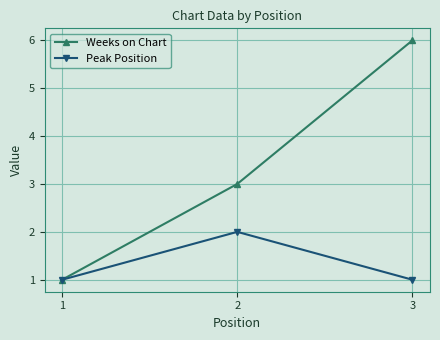

Between 1 and 3, which series saw the biggest shift?

Weeks on Chart